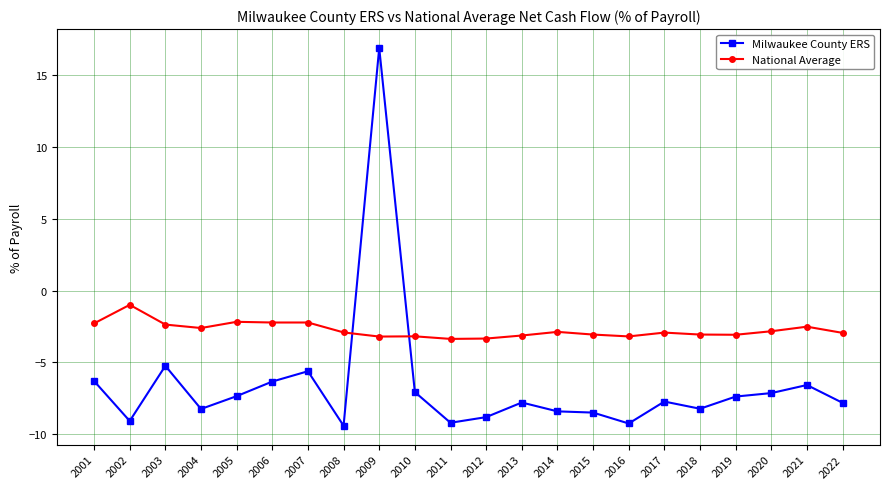

What are all the series names shown in the legend?

Milwaukee County ERS, National Average